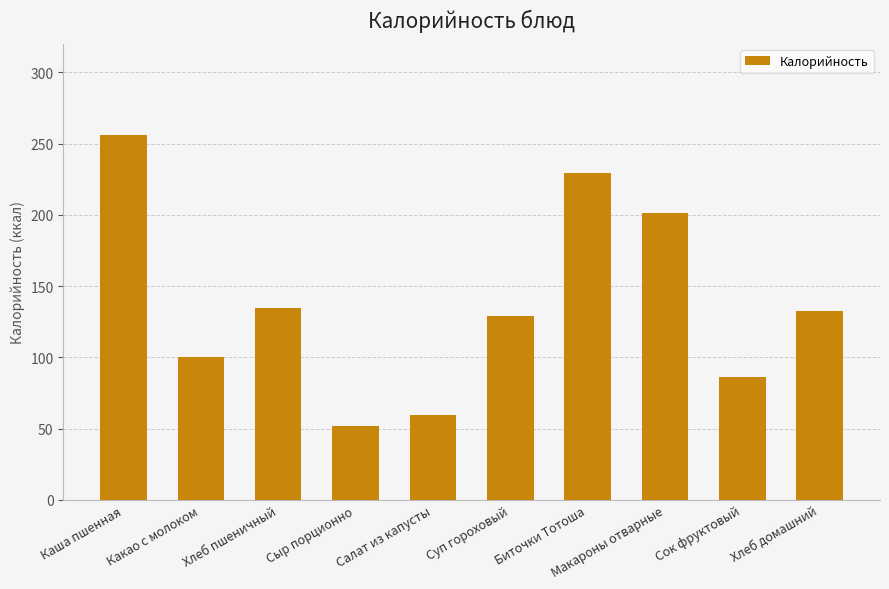

Read the value at Хлеб домашний.

132.7